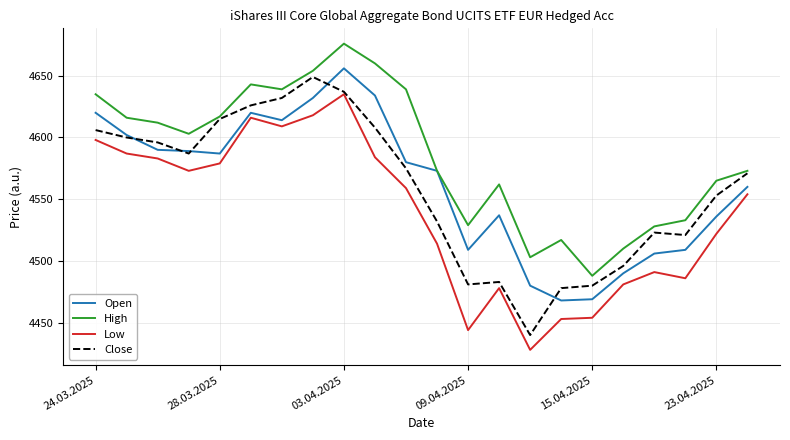

True or false: High and Low intersect in this chart.

False